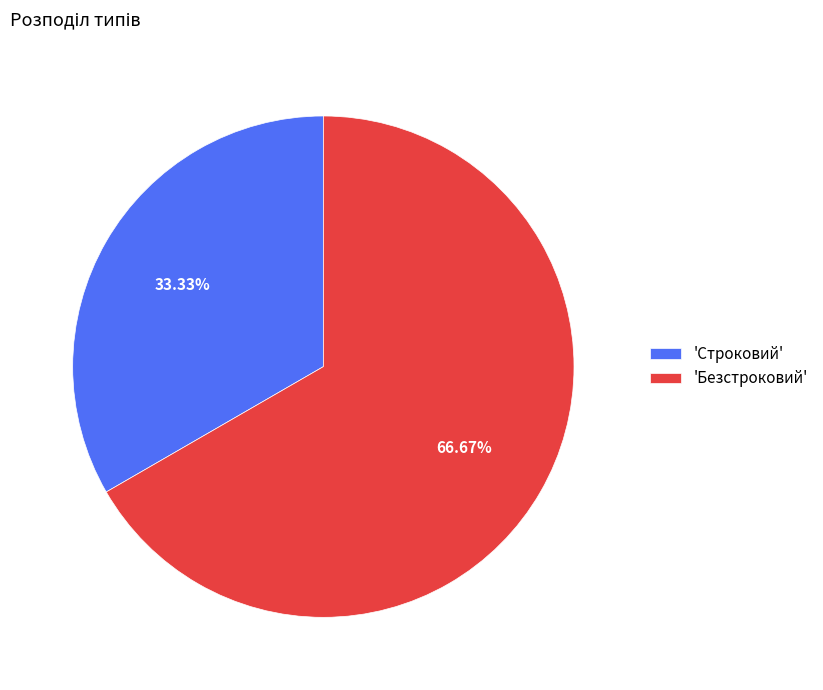

Does any single category account for the majority?

Yes